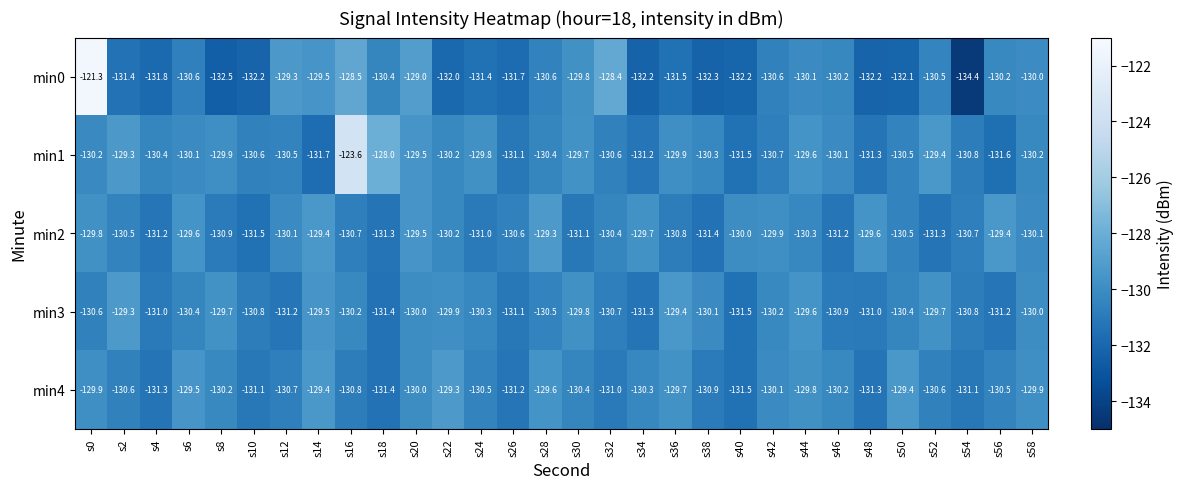

At s38, list the series in order from smallest to largest.

min0, min2, min4, min1, min3